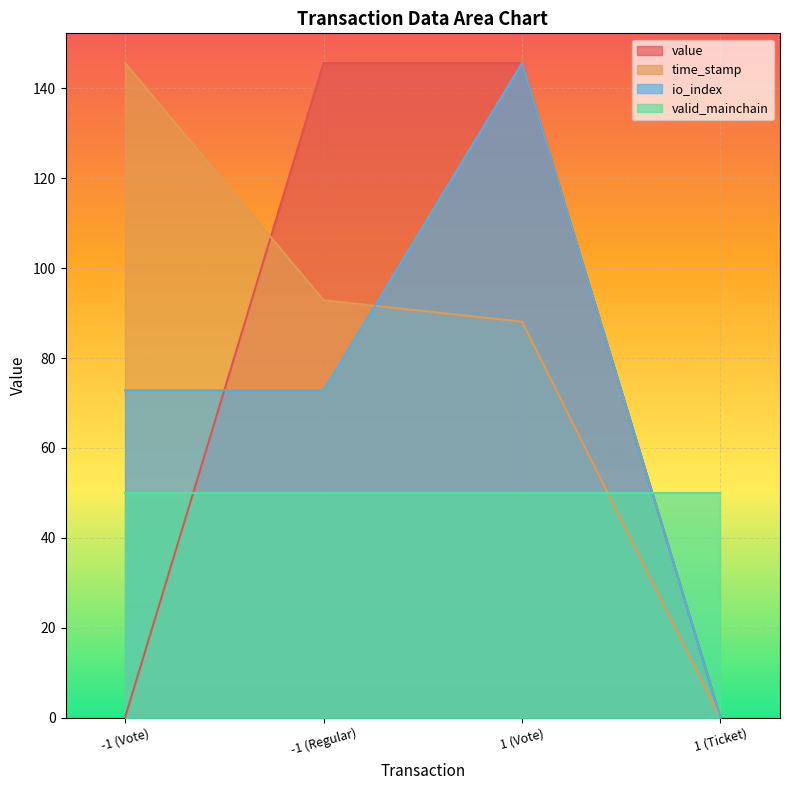

What is the total value across all series at 1 (Vote)?

429.4